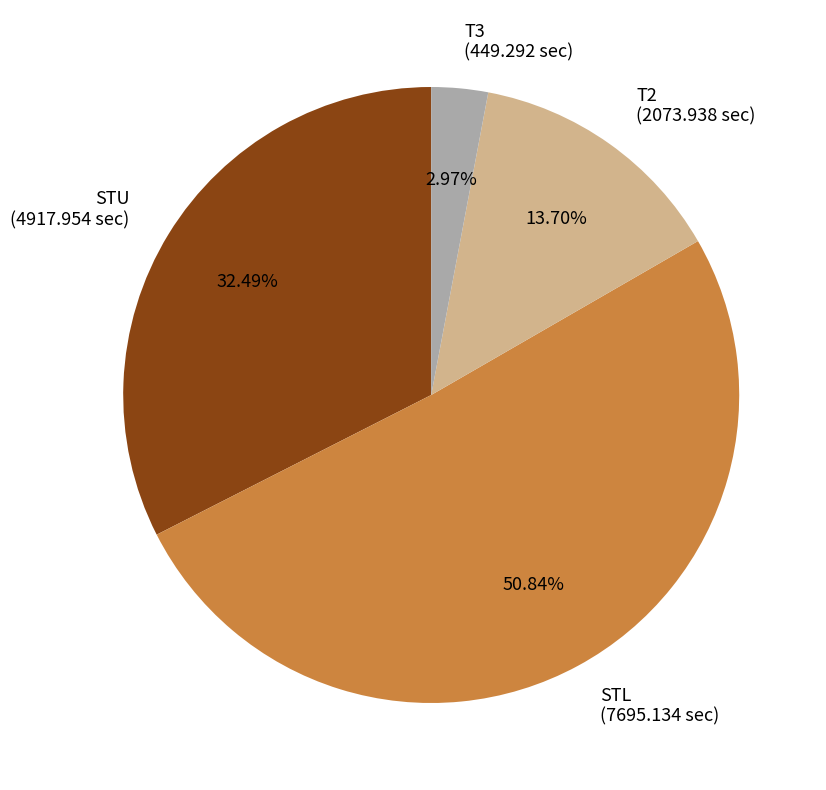

Which has a higher value, T2 (2073.938 sec) or STU (4917.954 sec)?

STU (4917.954 sec)